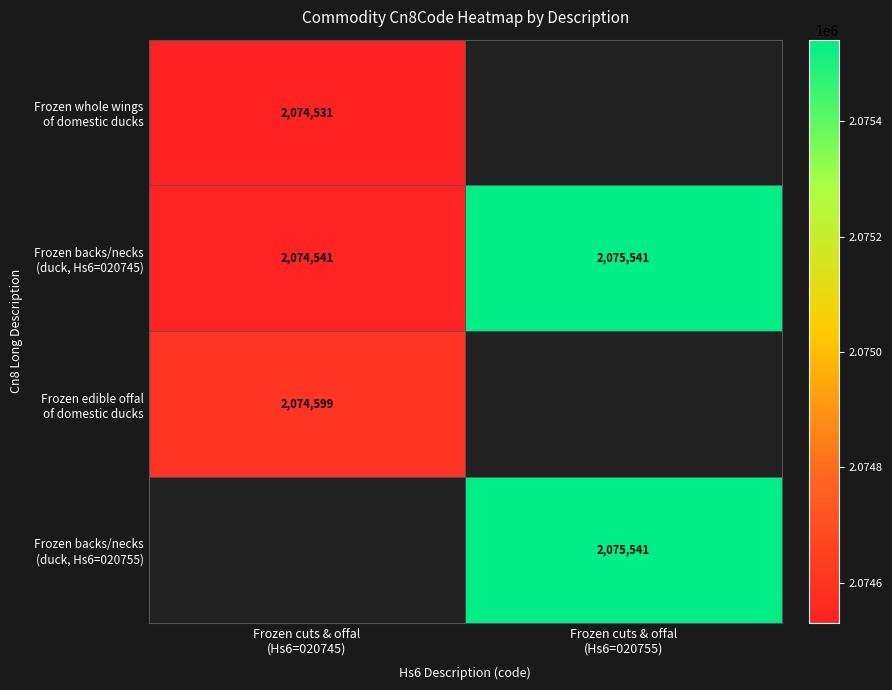

List the series in order of their peak value, highest first.

Frozen backs/necks (duck, Hs6=020745), Frozen edible offal of domestic ducks, Frozen backs/necks (duck, Hs6=020755), Frozen whole wings of domestic ducks